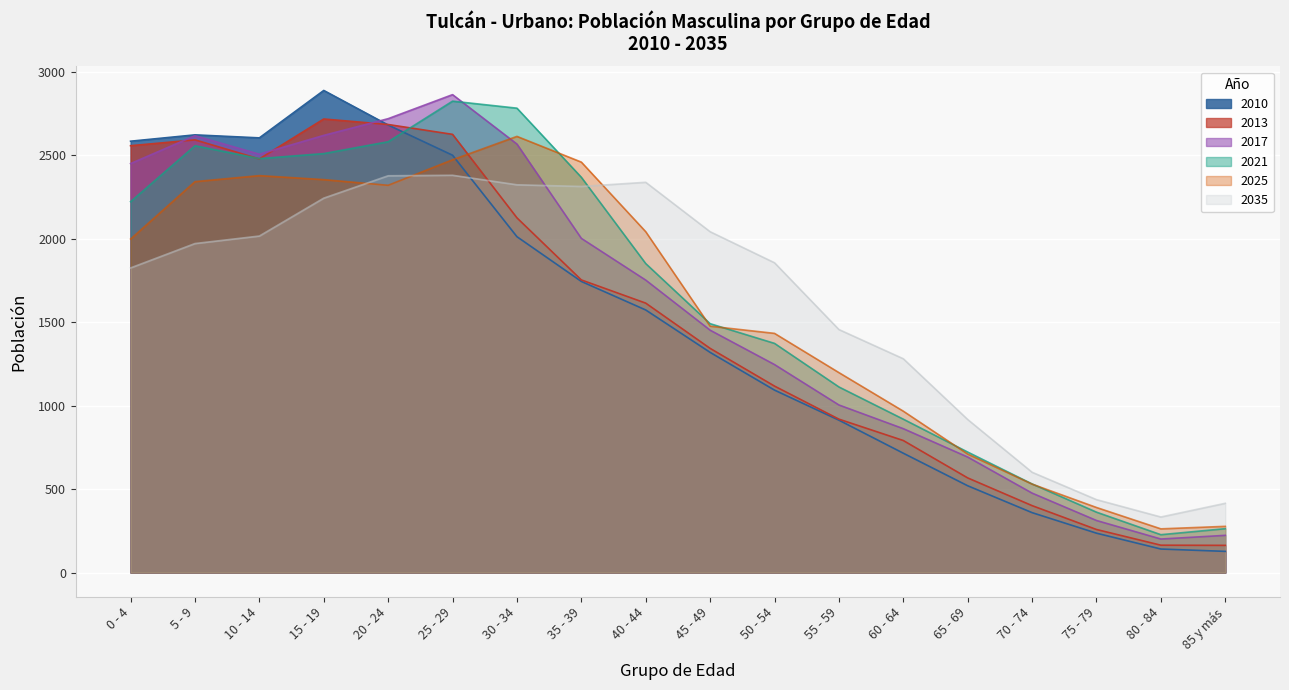

What position from the left is 35 - 39?

8